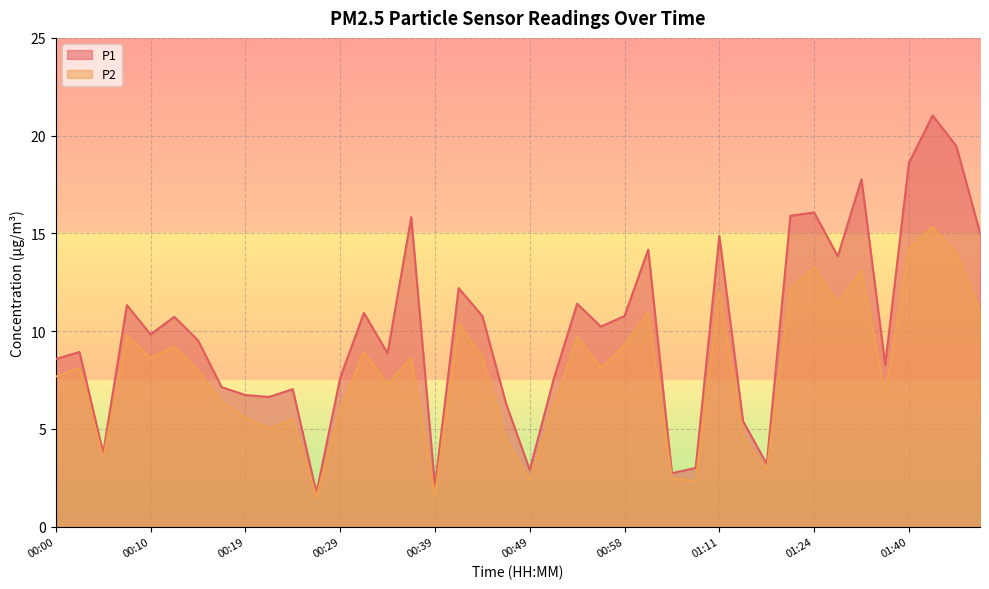

At which category does the chart reach its minimum across all series?

00:27